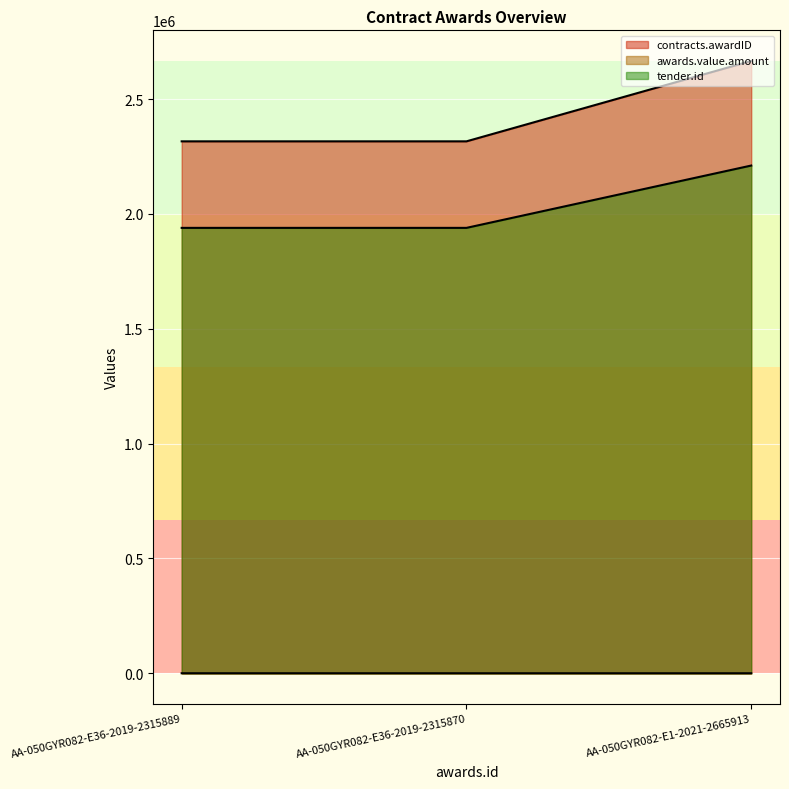

Is the value of awards.value.amount at AA-050GYR082-E1-2021-2665913 greater than the value of contracts.awardID at AA-050GYR082-E1-2021-2665913?

No